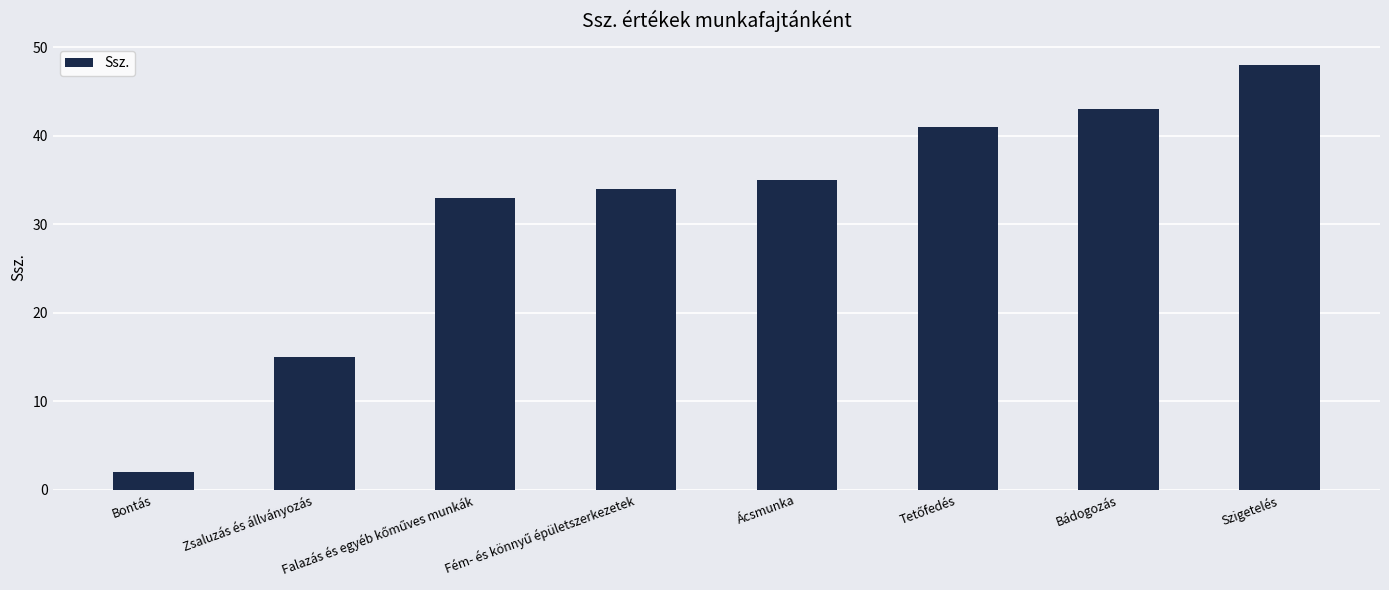

What is the maximum value shown in the chart?

48